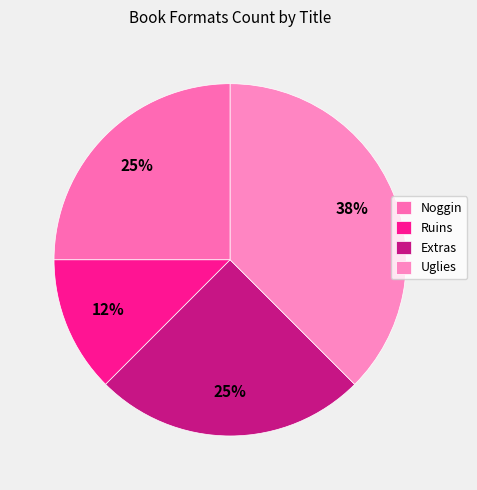

Rank the categories by value from highest to lowest.

Uglies, Noggin, Extras, Ruins